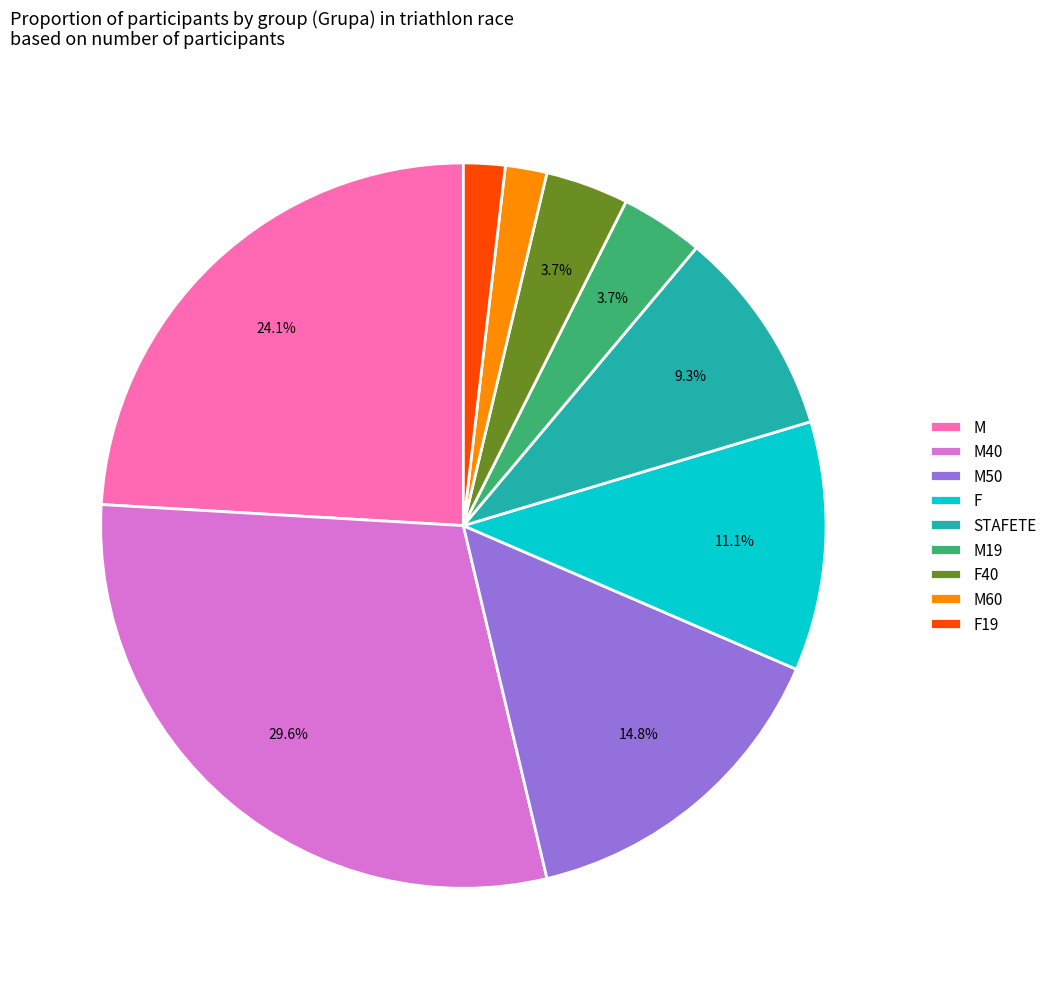

To the nearest percent, what is the average slice percentage?

11%